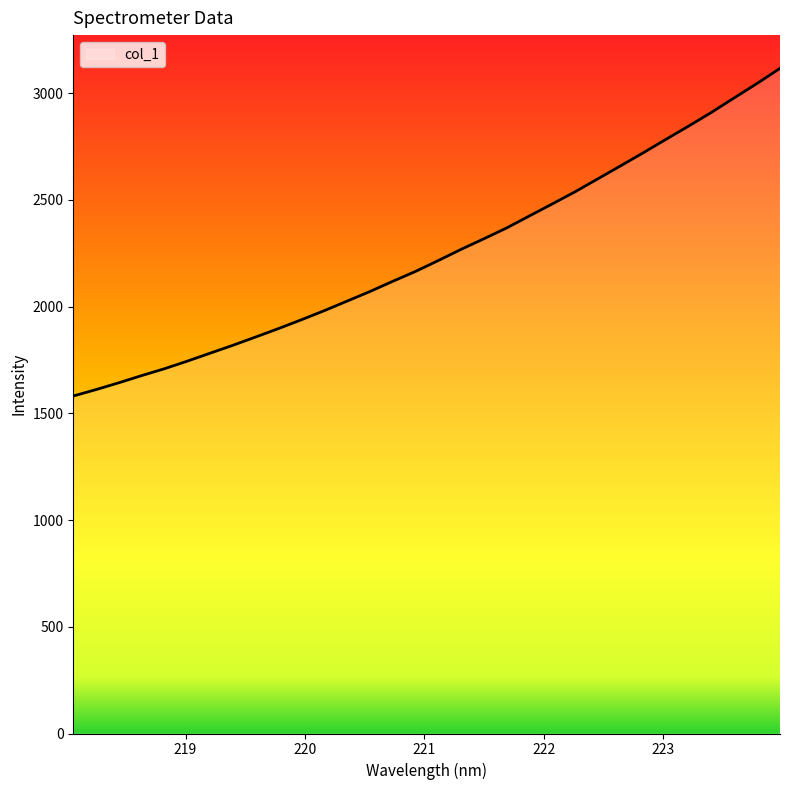

What is the difference between the maximum and minimum values?

1535.3